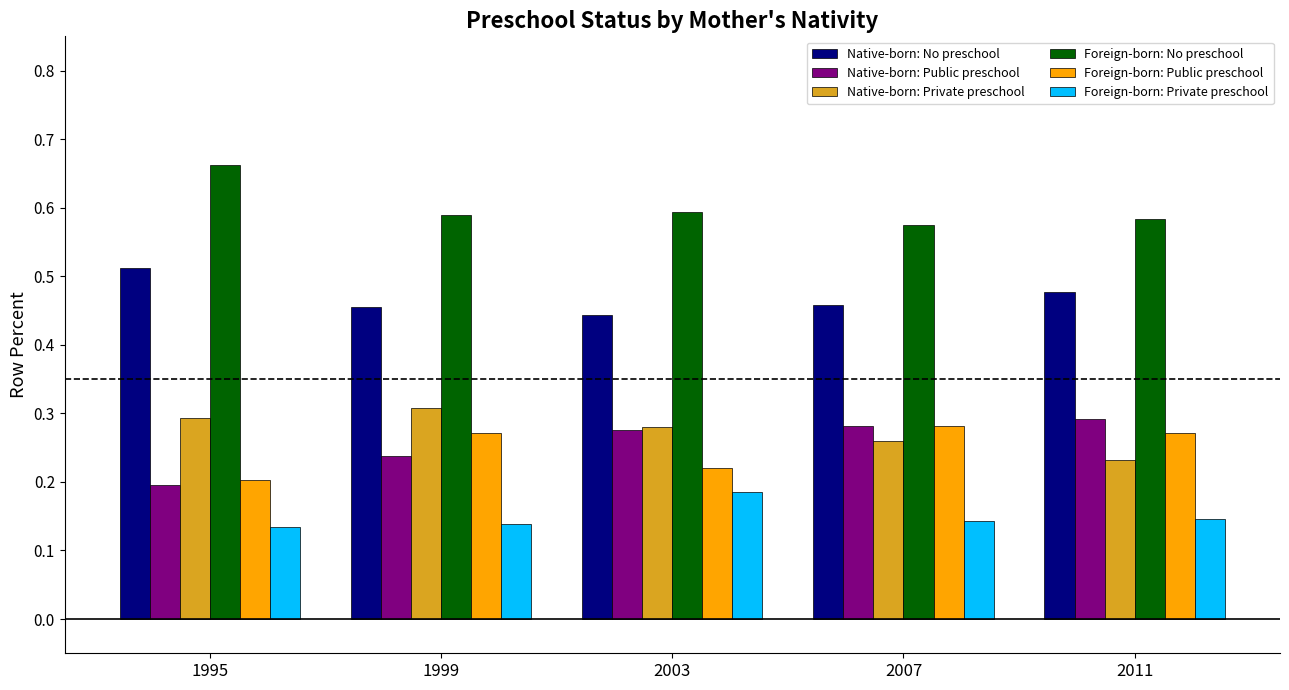

At how many categories does at least one series exceed 0?

5